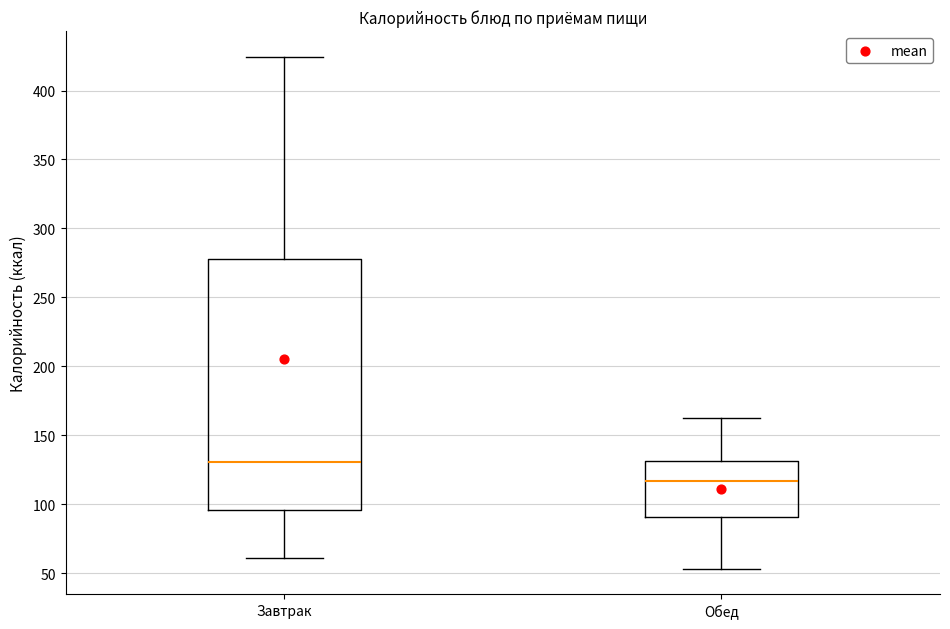

Which box has the highest median line?

Завтрак